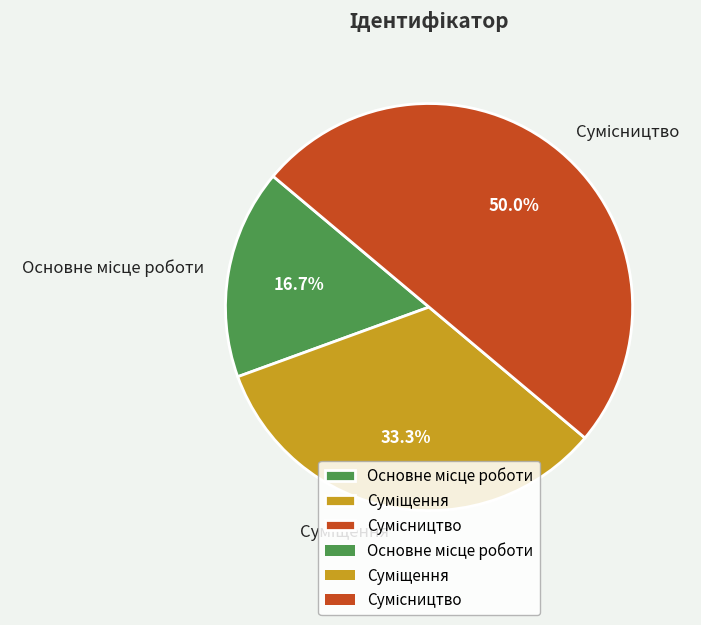

How many segments does this pie chart have?

3